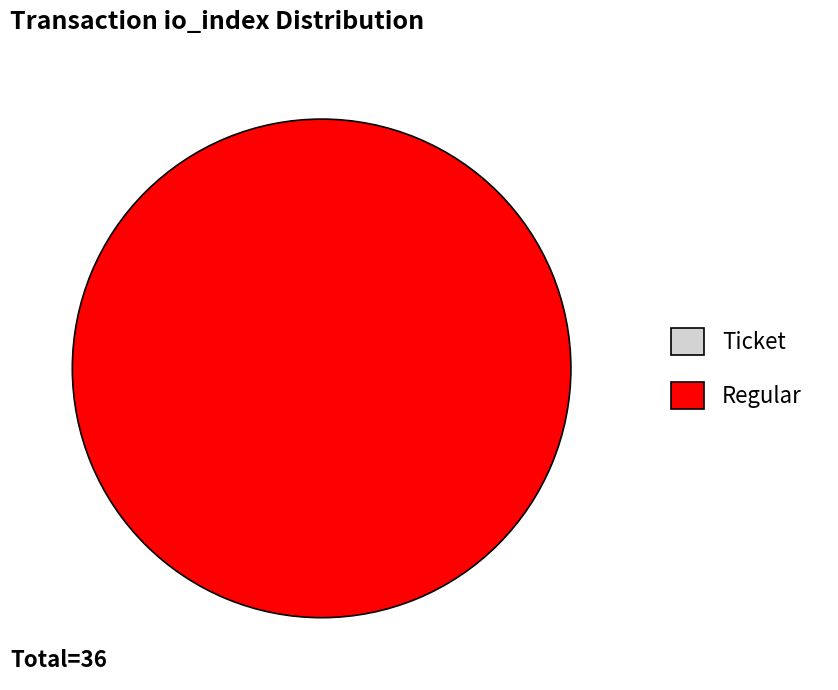

How much of the chart is everything except Ticket?

100.0%